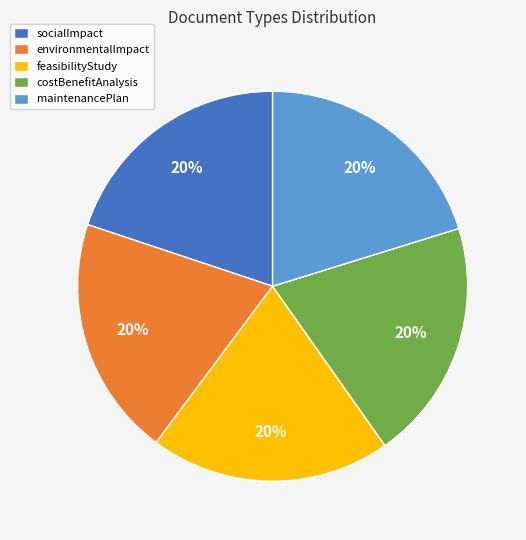

Do maintenancePlan and environmentalImpact together represent more than half of the pie?

No